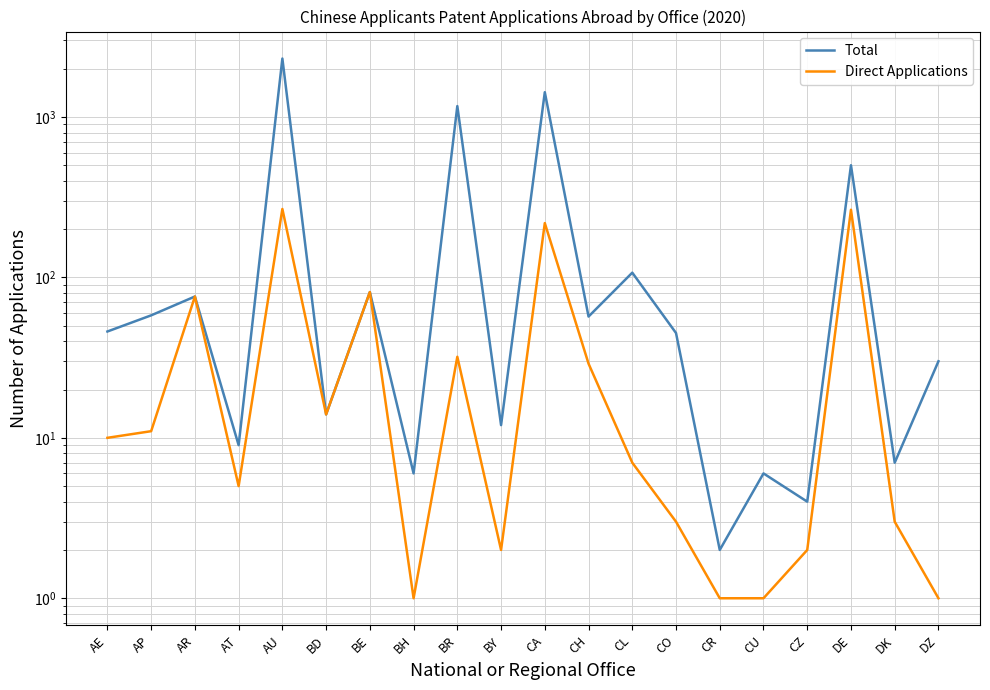

True or false: Total and Direct Applications cross at least once.

False